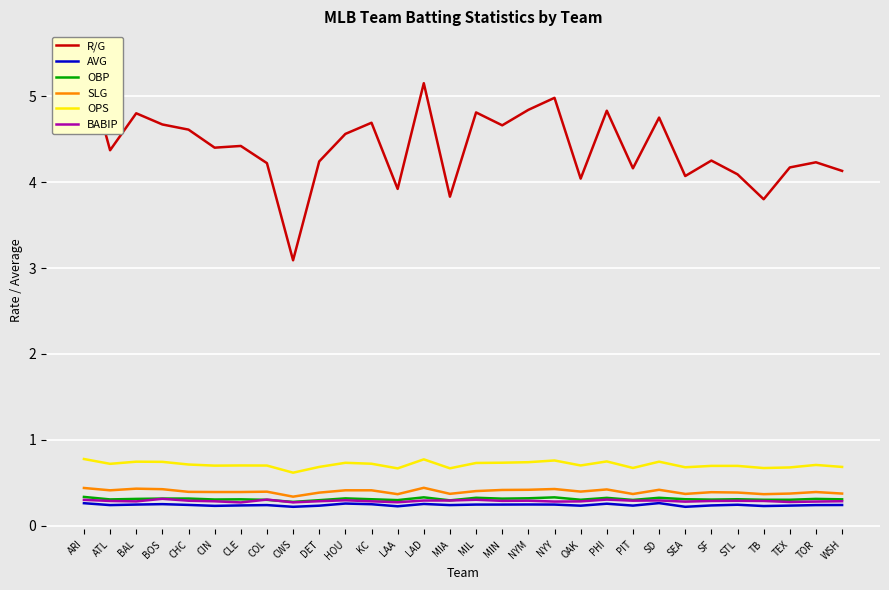

Rank the categories by OPS value from lowest to highest.

CWS, LAA, MIA, TB, PIT, TEX, SEA, DET, WSH, SF, STL, CIN, COL, CLE, OAK, TOR, CHC, ATL, KC, MIL, HOU, MIN, NYM, BOS, BAL, SD, PHI, NYY, LAD, ARI